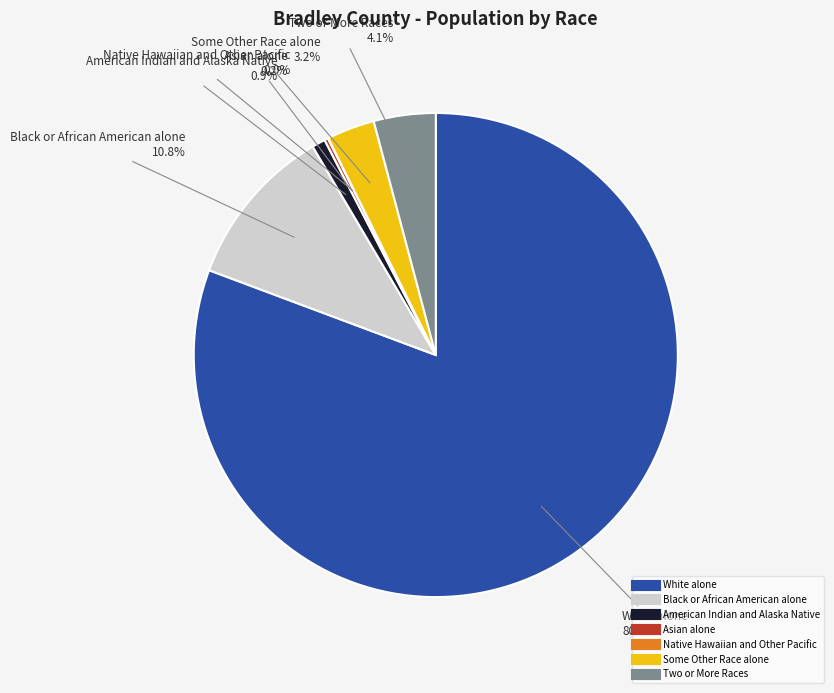

Which category has the biggest portion of the pie?

White alone